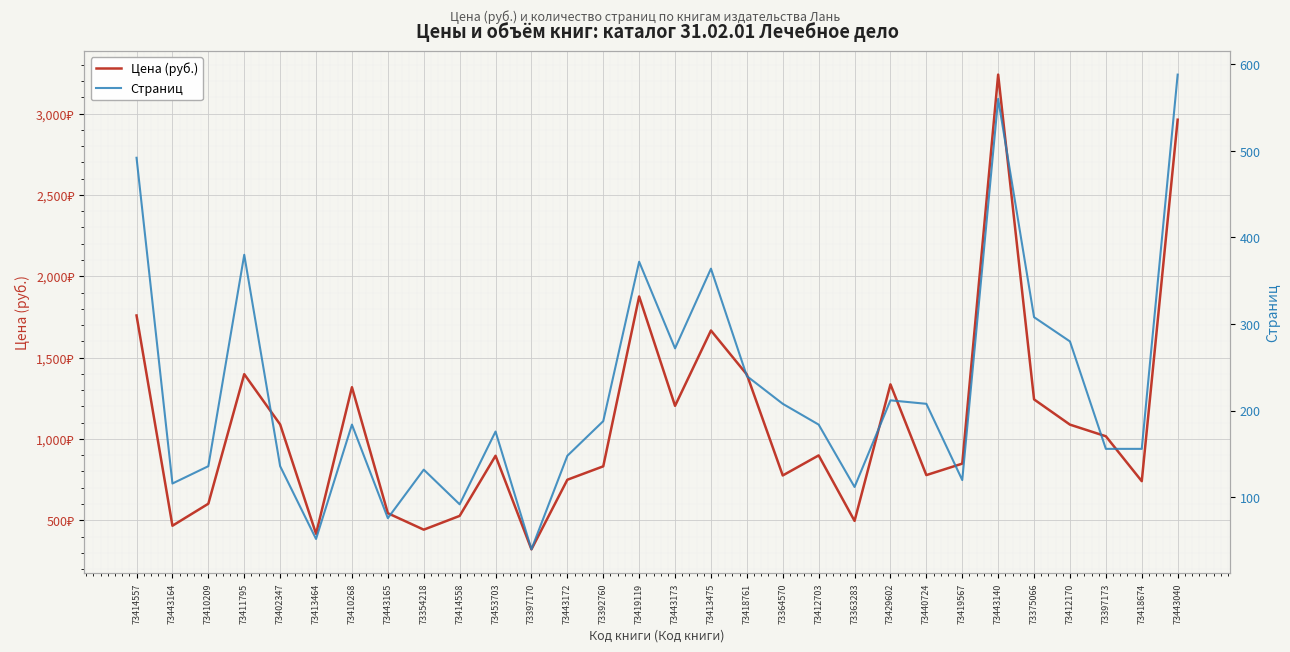

True or false: Страниц has a value of 380.5 at 73418761.

False